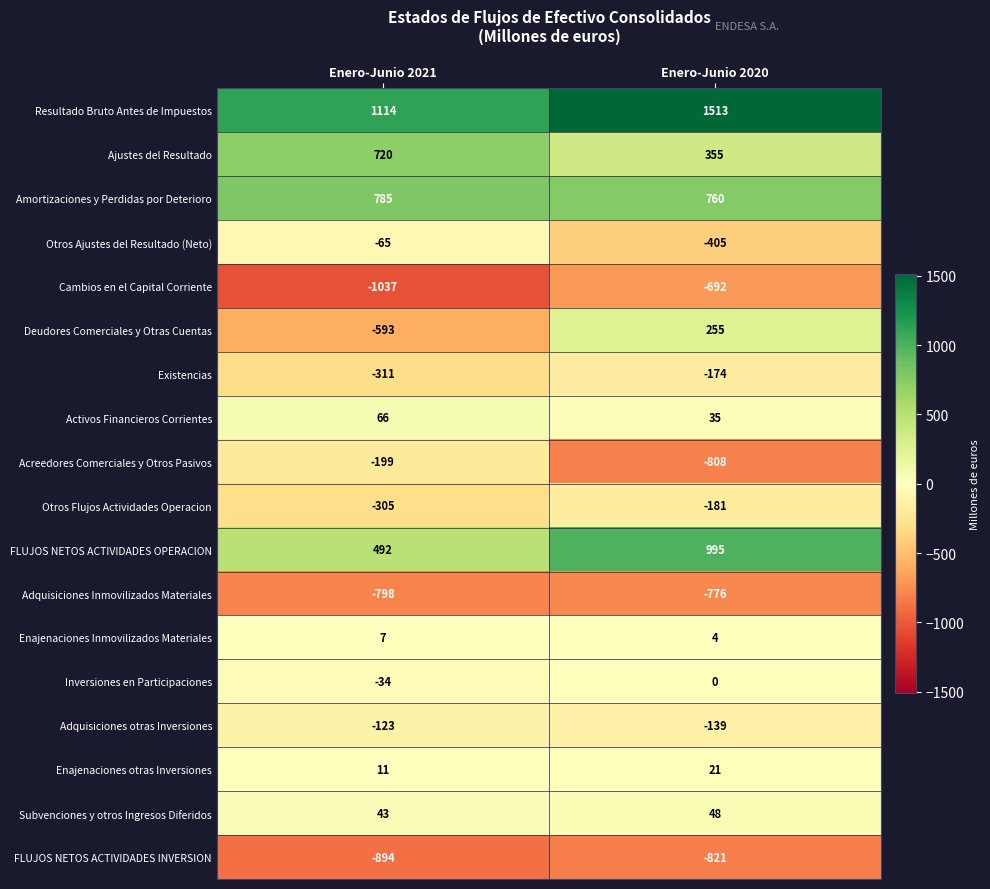

What is the sum of the Deudores Comerciales y Otras Cuentas values at Enero-Junio 2020 and Enero-Junio 2021?

-338